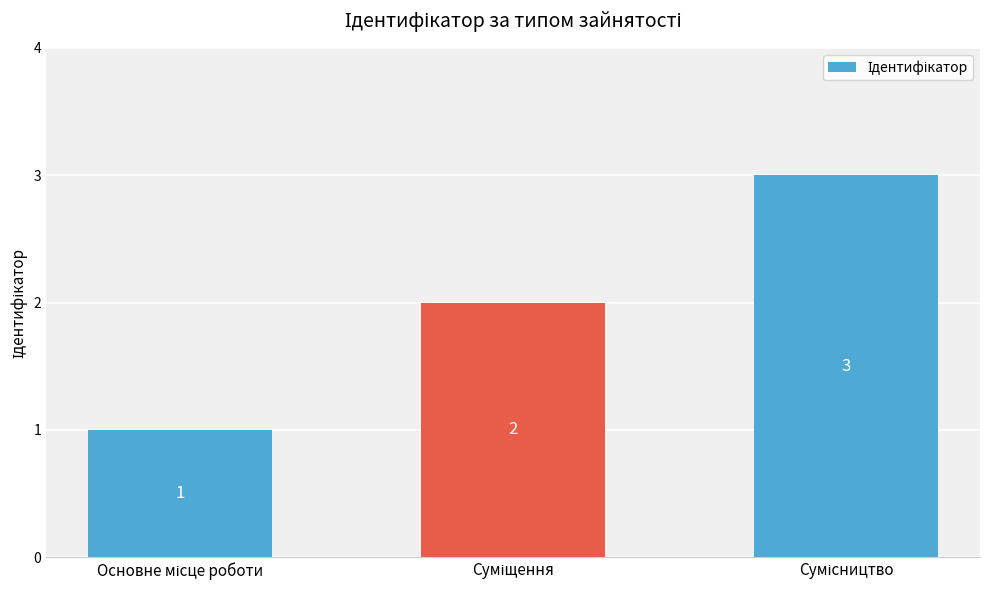

What is the greatest value displayed?

3